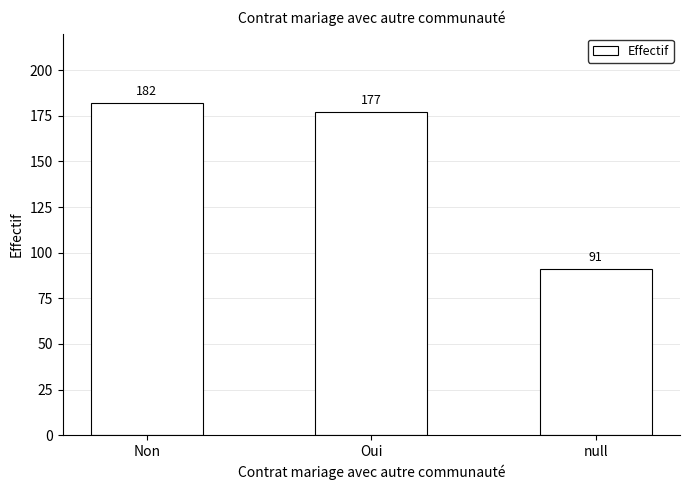

What is the change in value from Oui to null?

-86